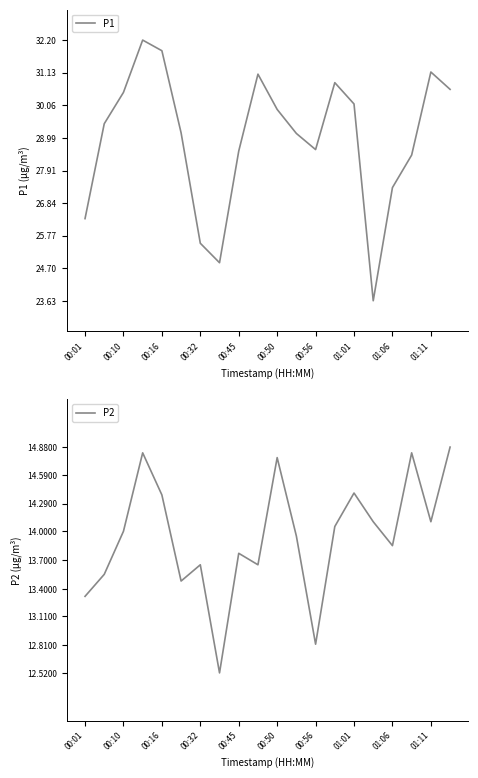

Where is P1 nearest to the value 27?

01:06